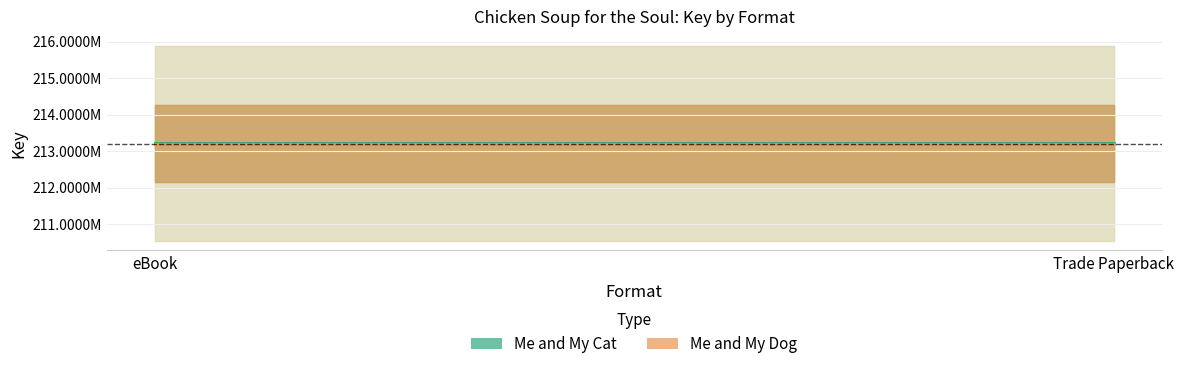

Is the value of Me and My Dog at eBook greater than the value of Me and My Cat at Trade Paperback?

No